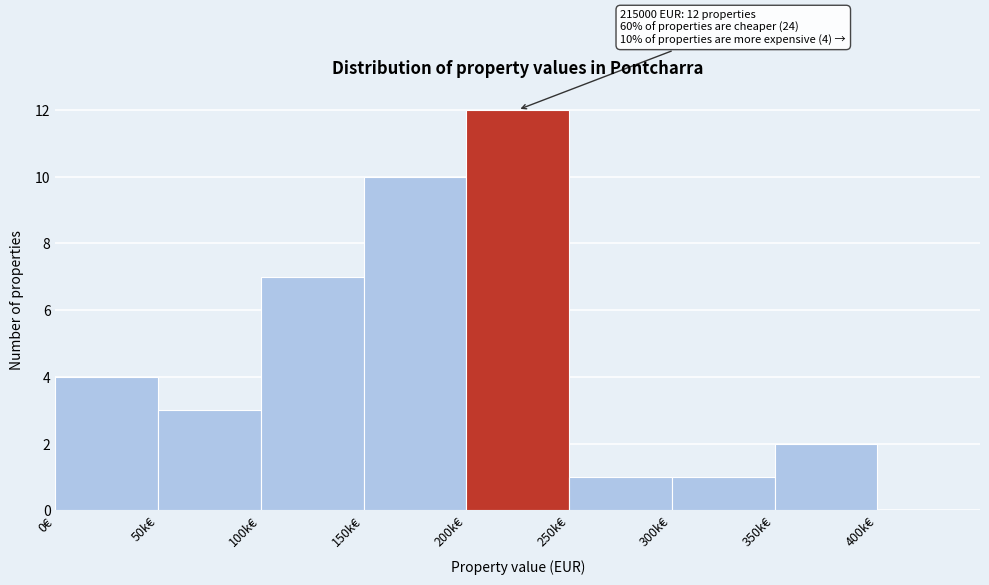

Reading right to left, list all the values displayed in this chart.

400k€=0	350k€=2	300k€=1	250k€=1	200k€=12	150k€=10	100k€=7	50k€=3	0€=4